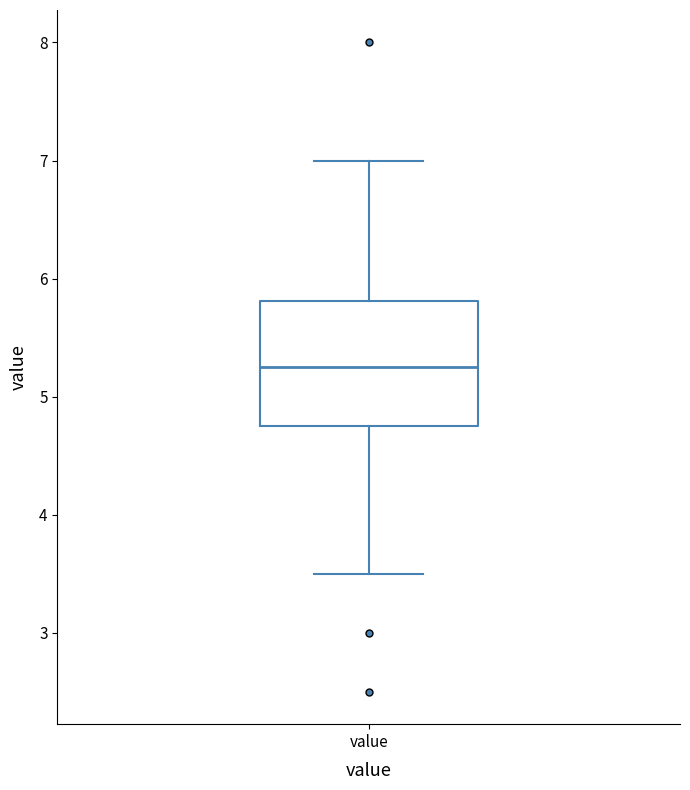

Transcribe this box plot: give where the median line is, the range the box spans, and where the two whiskers end, as read against the y-axis. The values are not printed on the chart, so give them approximately, as read against the axis.

median 5.3, box 4.8 to 5.8, whiskers 3.5 to 7.0